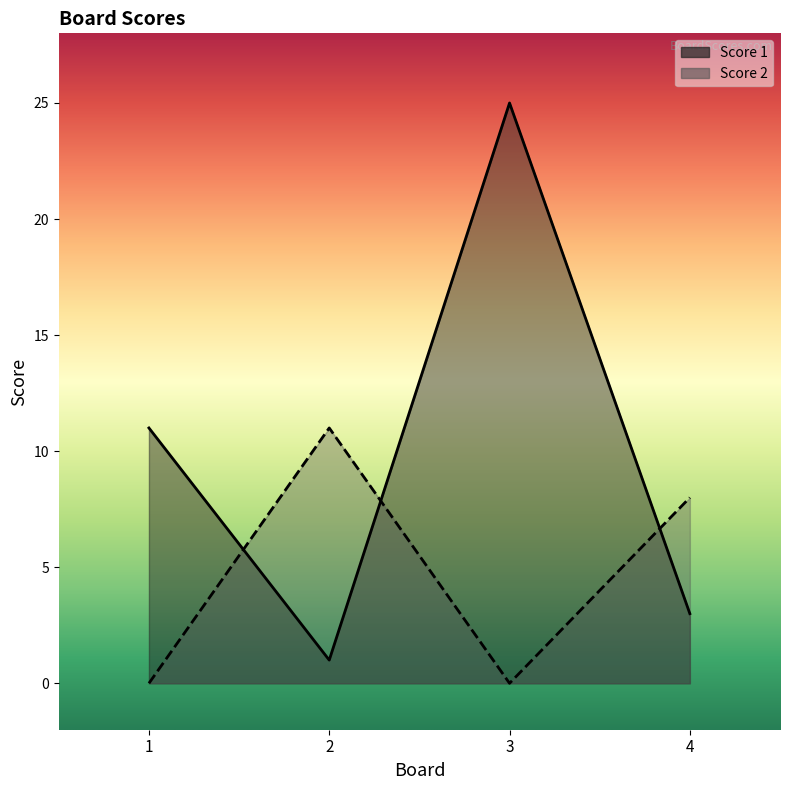

How many lines are shown in the chart?

2